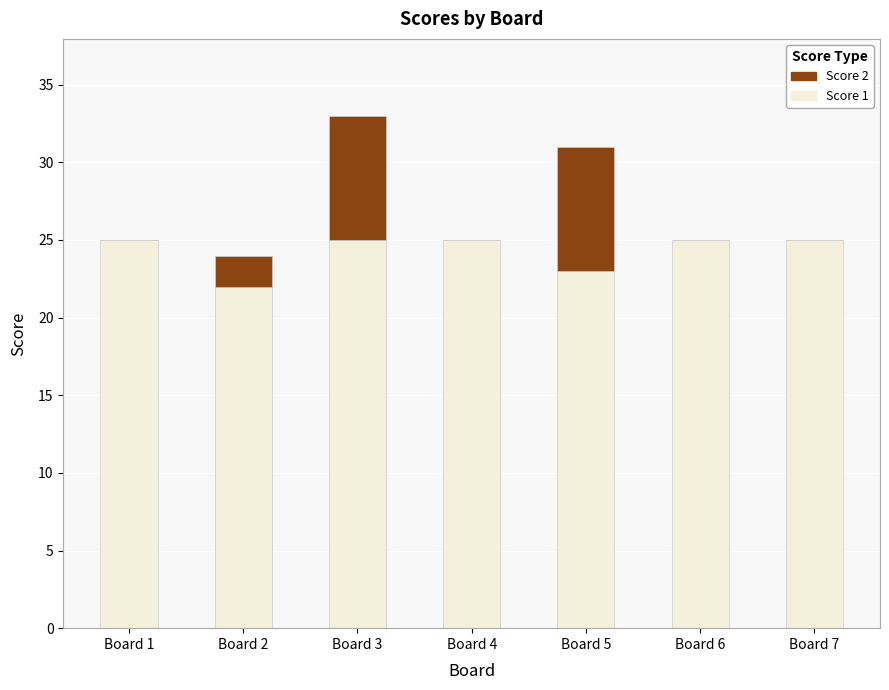

Are the bars horizontal?

No